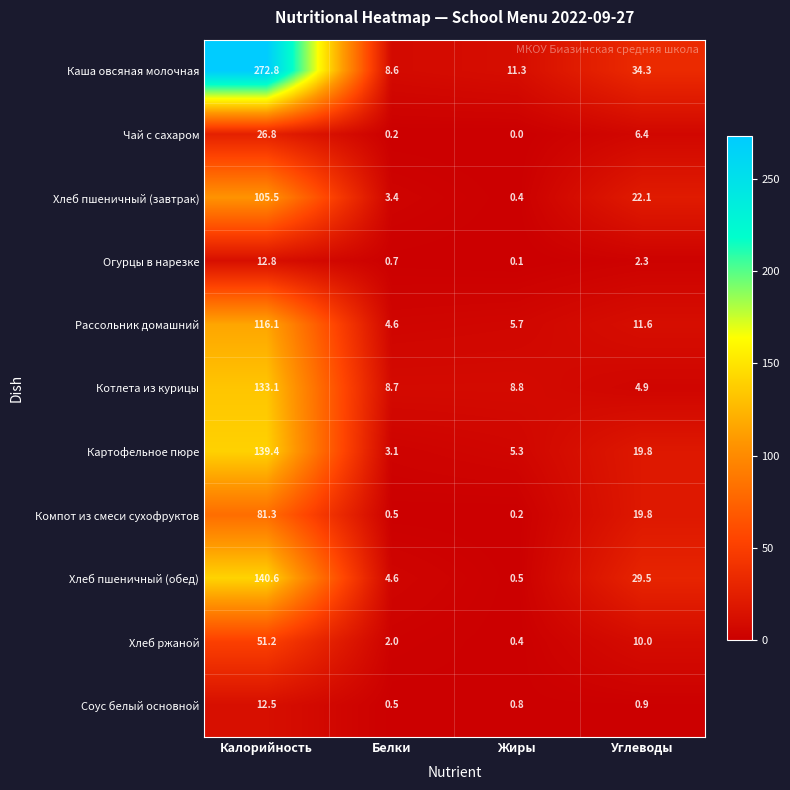

Which category has the lowest value across all series?

Жиры